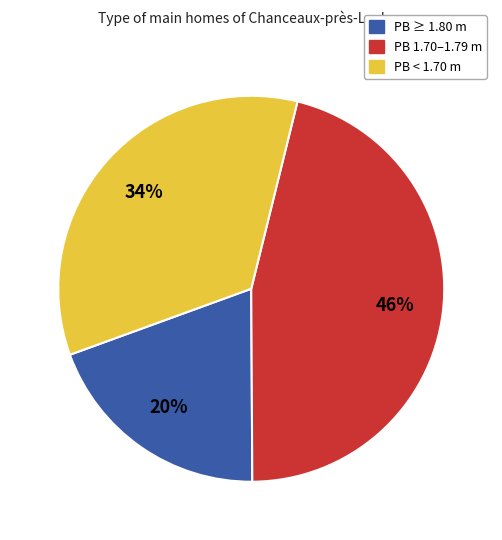

To the nearest percent, what is the average slice percentage?

33%